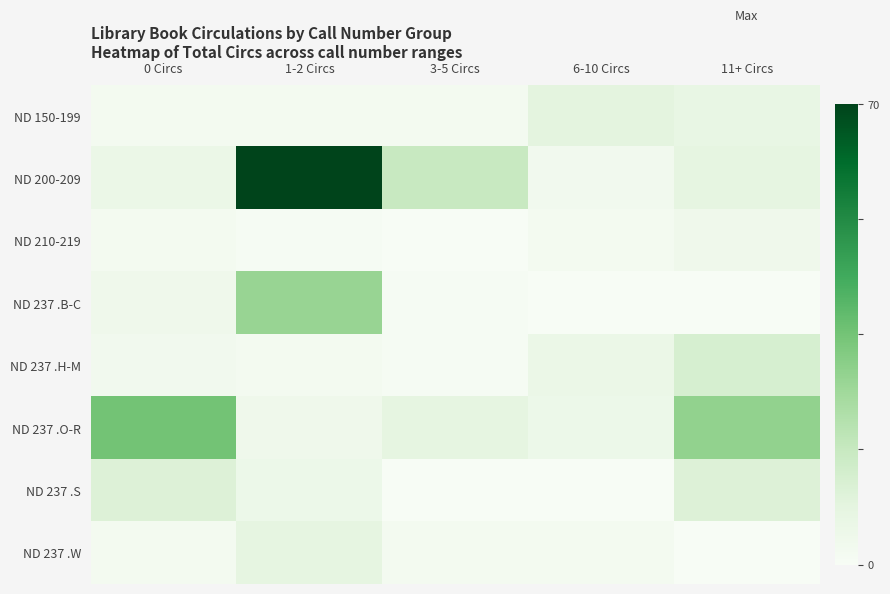

How many categories are shown in the chart?

5